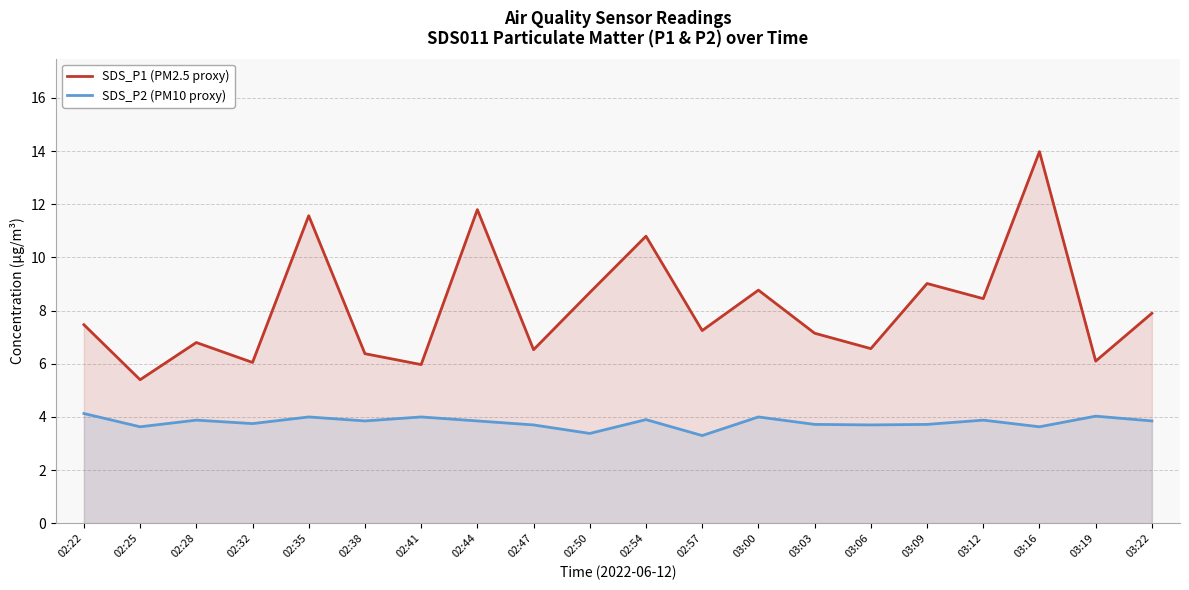

Does the chart have visible grid lines?

Yes